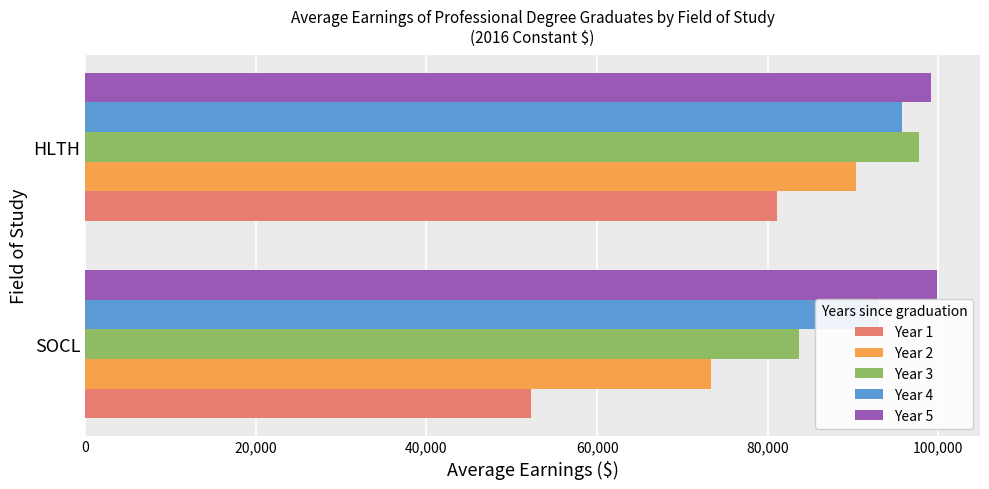

Is the value of Year 3 at SOCL greater than the value of Year 1 at HLTH?

Yes